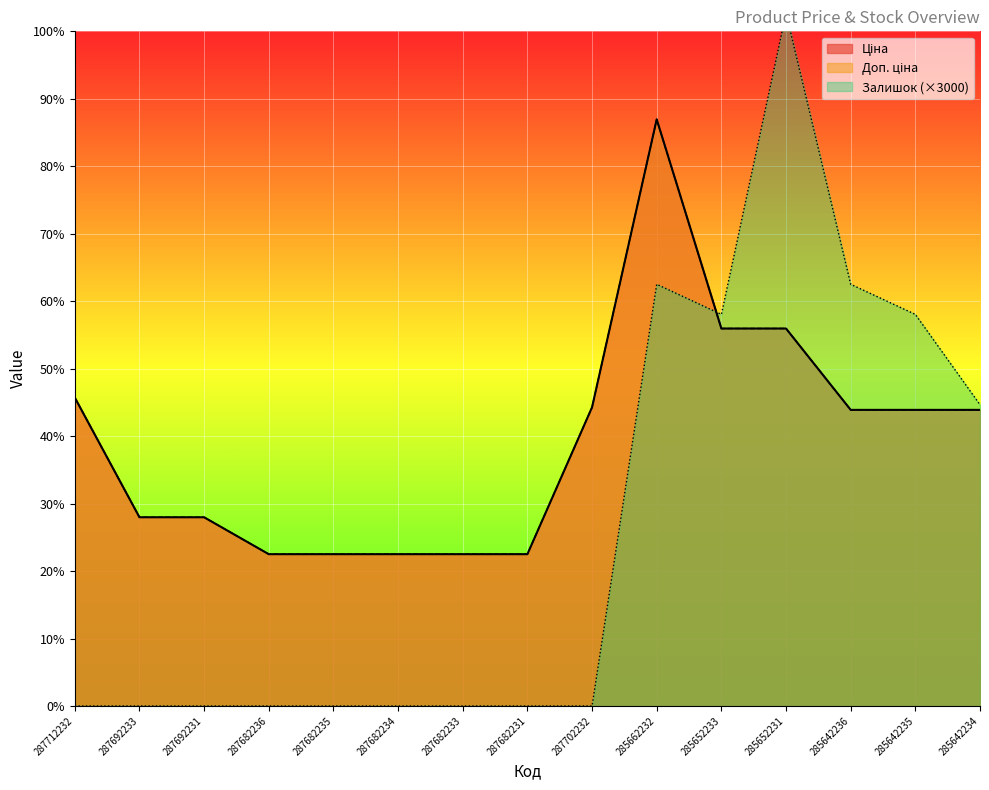

Rank the series at 287682234 from highest to lowest value.

Ціна, Доп. ціна, Залишок